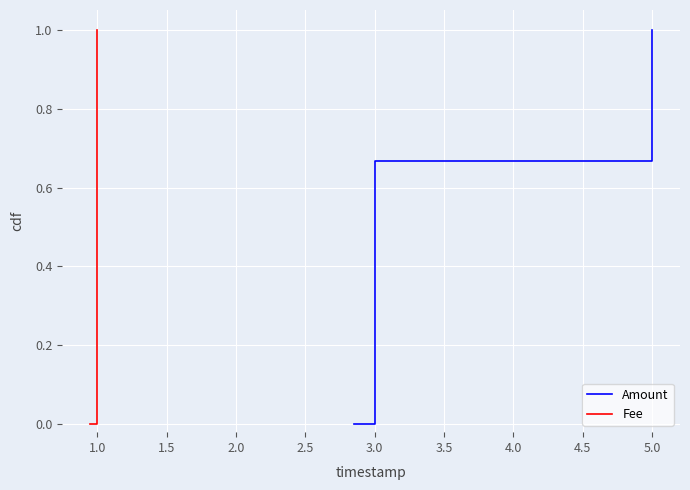

Rank the series at 1.0 from lowest to highest value.

Amount, Fee